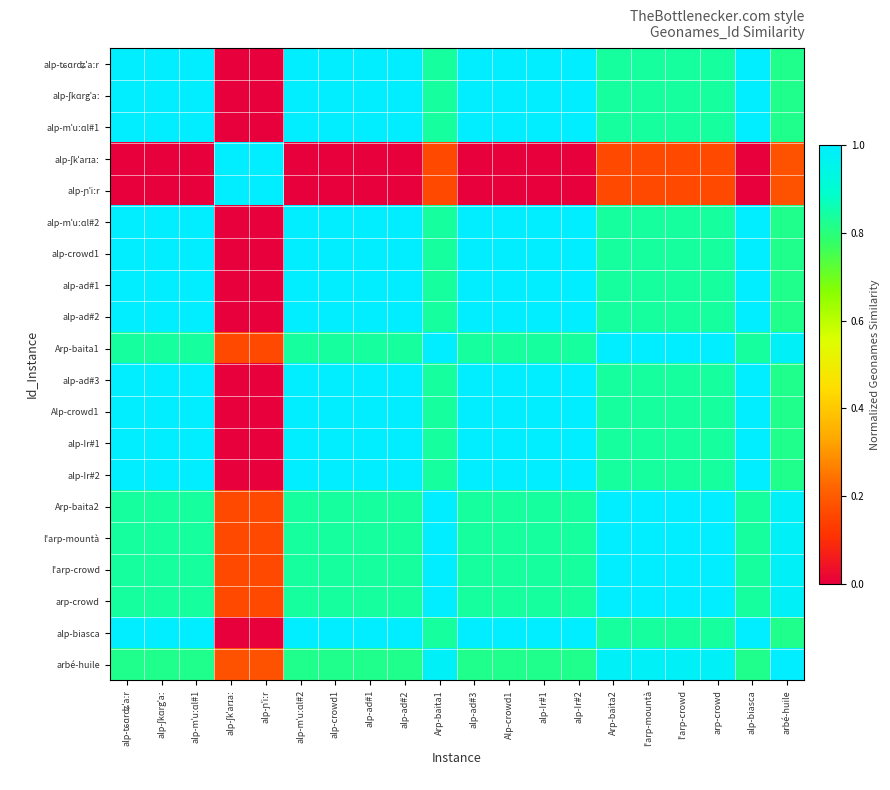

Which has a higher value, alp-mˈuːɑl#1 or alp-ʃkˈarɪaː?

alp-mˈuːɑl#1